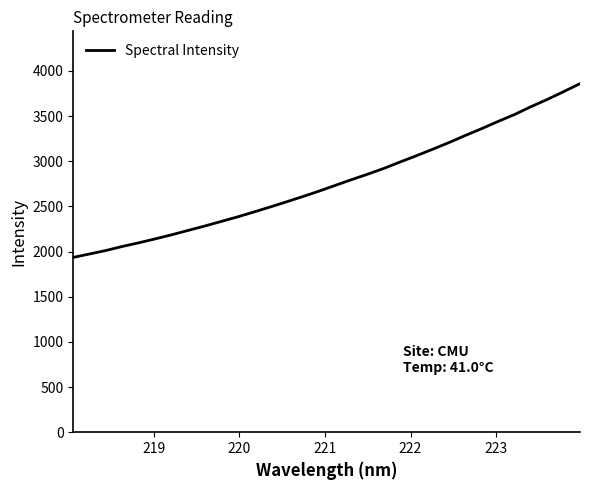

What is the smallest value displayed?

1935.6